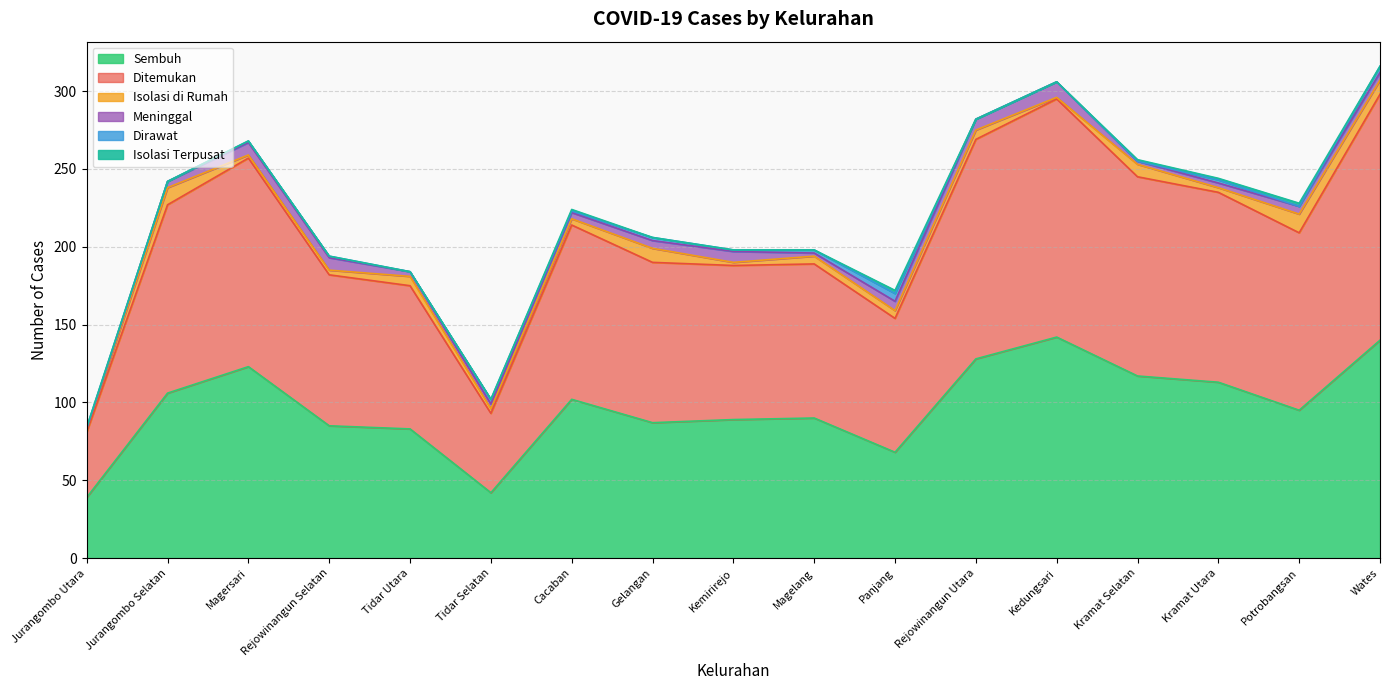

What are all the series names shown in the legend?

Sembuh, Ditemukan, Isolasi di Rumah, Meninggal, Dirawat, Isolasi Terpusat